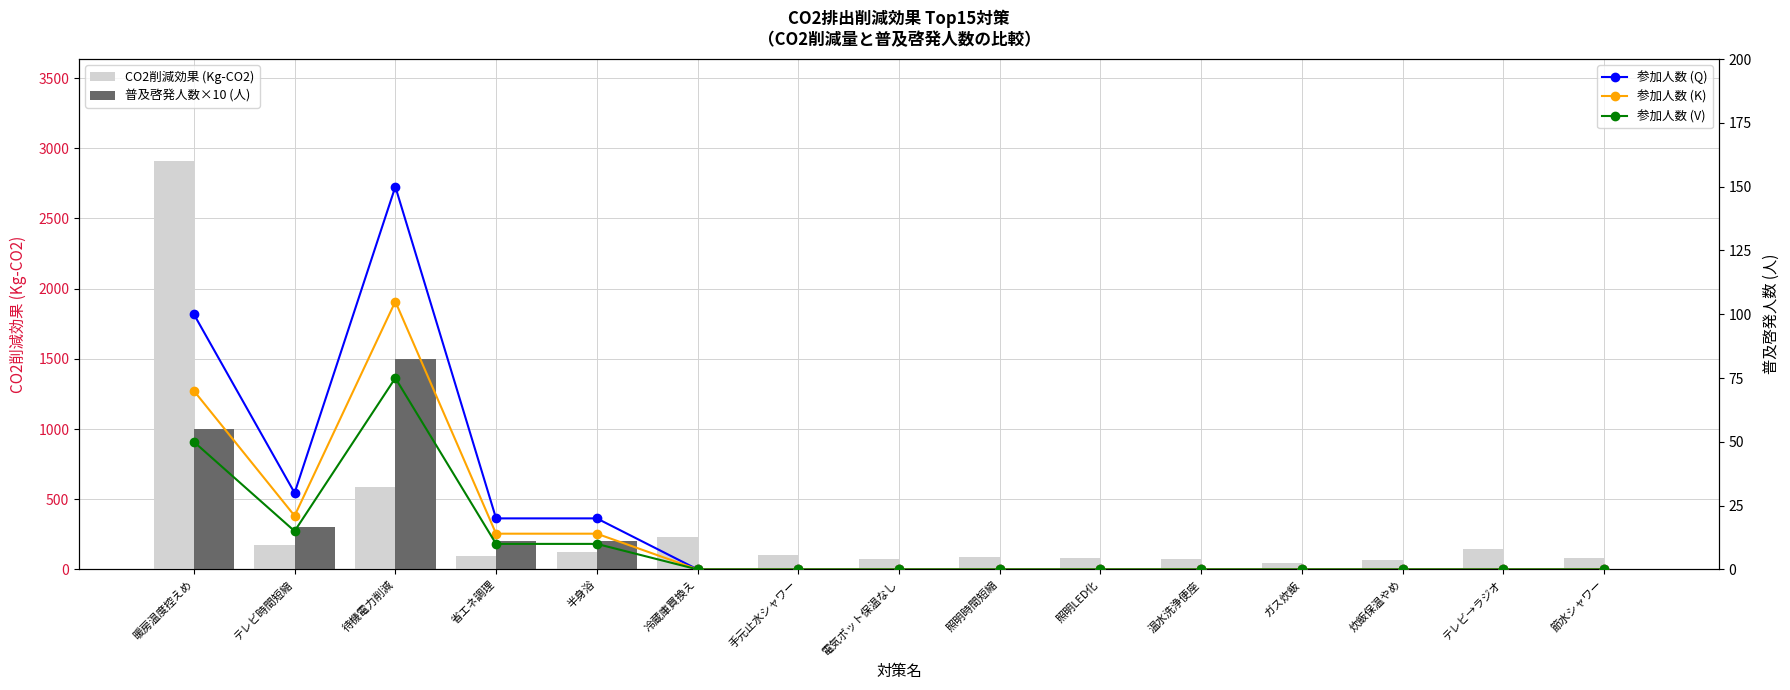

What is the label of the 1st bar from the left?

暖房温度控えめ